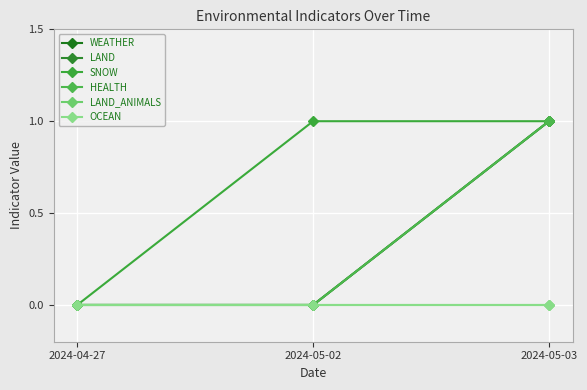

Is this an area chart (filled region under the line)?

No